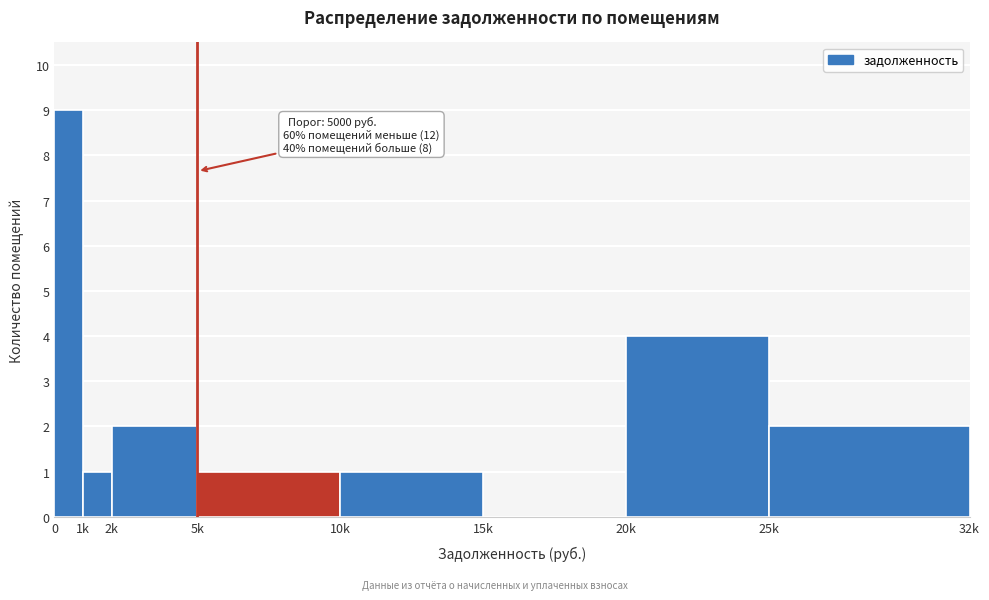

Reading right to left, list all the values displayed in this chart.

25k=2	20k=4	15k=0	10k=1	5k=1	2k=2	1k=1	0=9